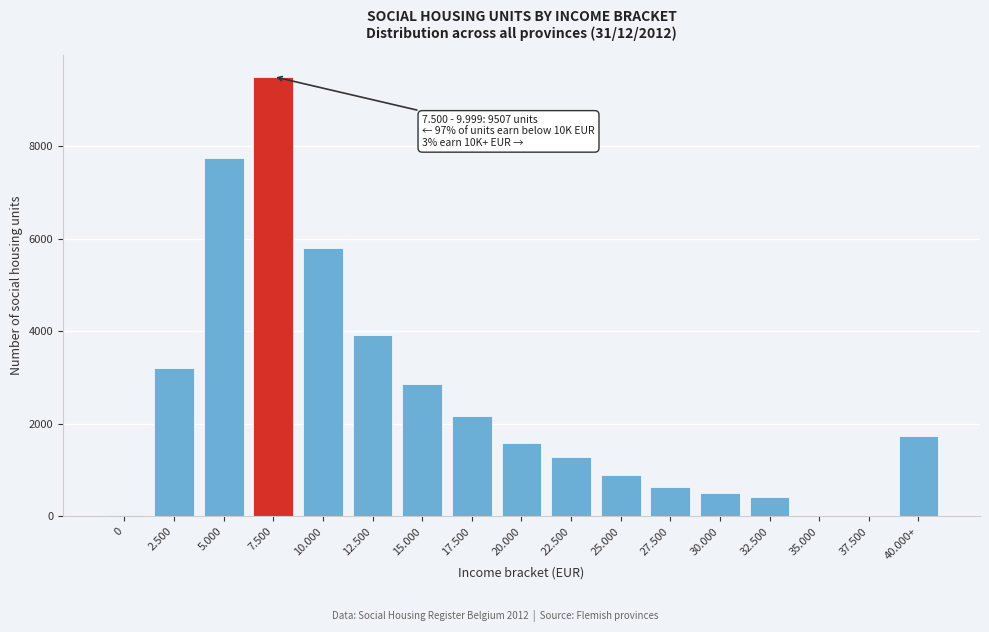

Reading left to right, what are all the values shown in this chart?

0=40	2.500=3219	5.000=7754	7.500=9507	10.000=5794	12.500=3928	15.000=2853	17.500=2179	20.000=1591	22.500=1285	25.000=888	27.500=626	30.000=500	32.500=417	35.000=0	37.500=0	40.000+=1735